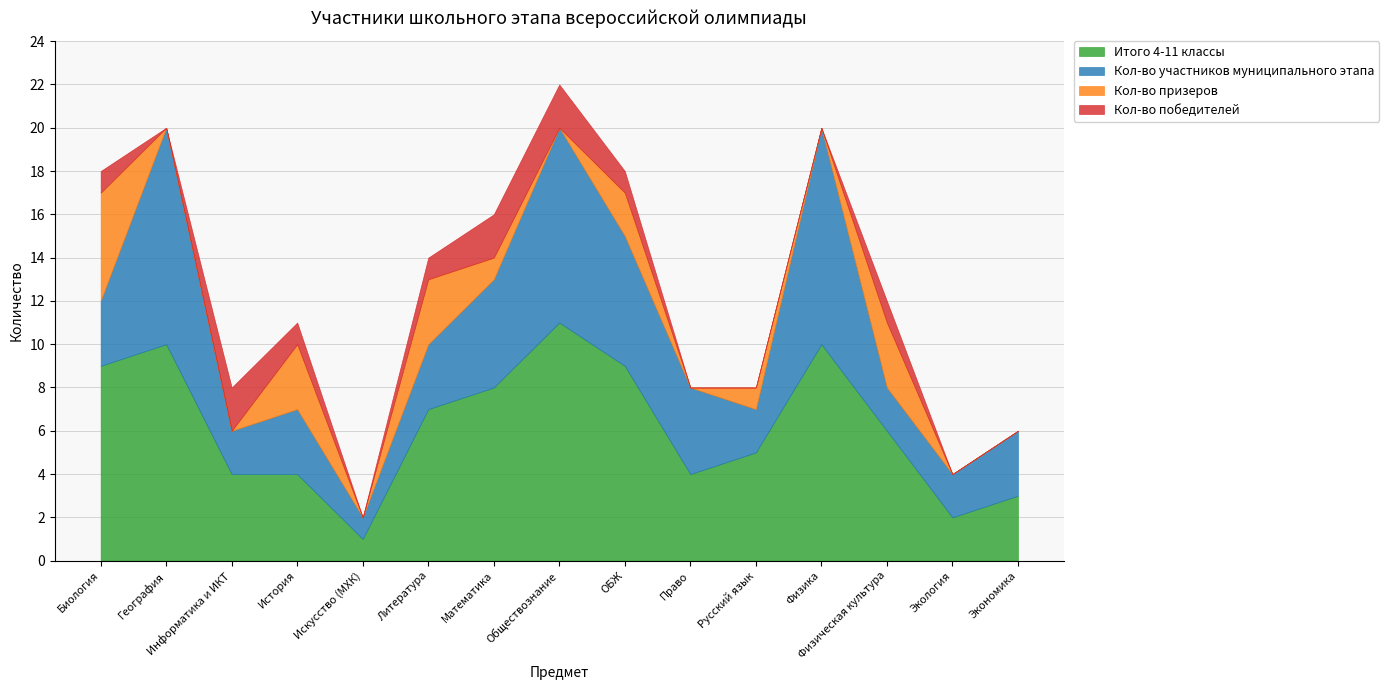

Reading right to left, list all the values displayed in this chart.

Итого 4-11 классы: Экономика=3	Экология=2	Физическая культура=6	Физика=10	Русский язык=5	Право=4	ОБЖ=9	Обществознание=11	Математика=8	Литература=7	Искусство (МХК)=1	История=4	Информатика и ИКТ=4	География=10	Биология=9
Кол-во участников муниципального этапа: Экономика=3	Экология=2	Физическая культура=2	Физика=10	Русский язык=2	Право=4	ОБЖ=6	Обществознание=9	Математика=5	Литература=3	Искусство (МХК)=1	История=3	Информатика и ИКТ=2	География=10	Биология=3
Кол-во призеров: Экономика=0	Экология=0	Физическая культура=3	Физика=0	Русский язык=1	Право=0	ОБЖ=2	Обществознание=0	Математика=1	Литература=3	Искусство (МХК)=0	История=3	Информатика и ИКТ=0	География=0	Биология=5
Кол-во победителей: Экономика=0	Экология=0	Физическая культура=1	Физика=0	Русский язык=0	Право=0	ОБЖ=1	Обществознание=2	Математика=2	Литература=1	Искусство (МХК)=0	История=1	Информатика и ИКТ=2	География=0	Биология=1